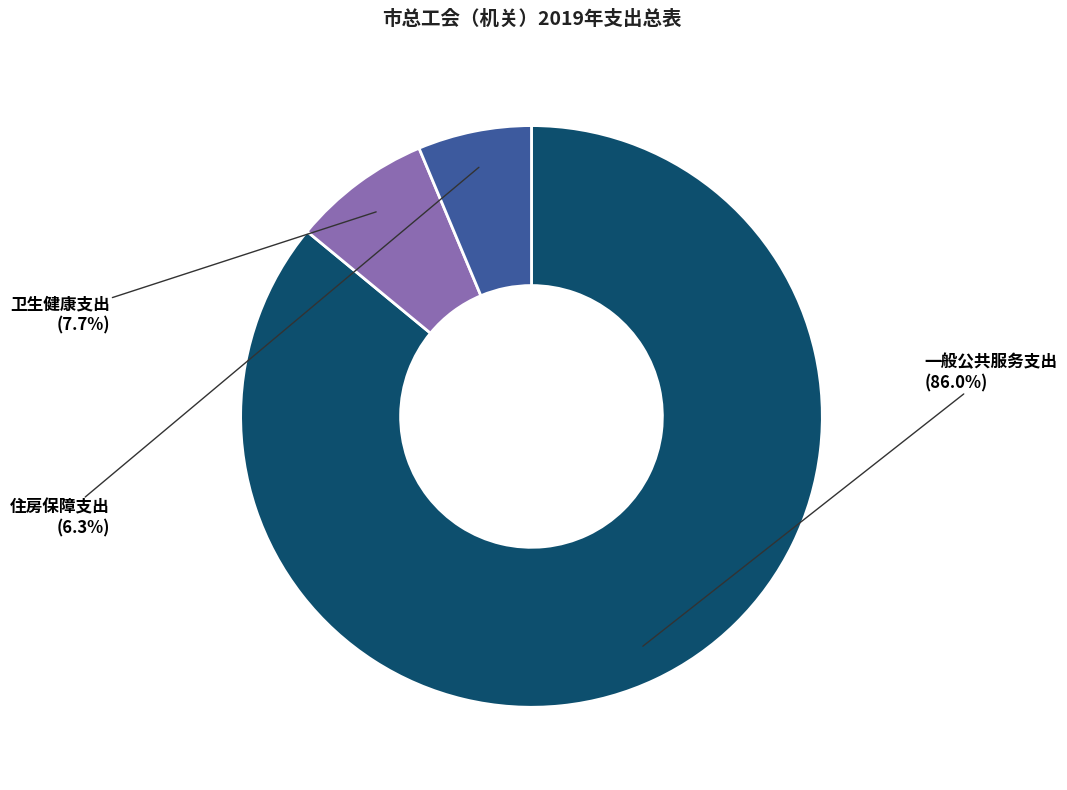

Count the number of slices in the pie.

3